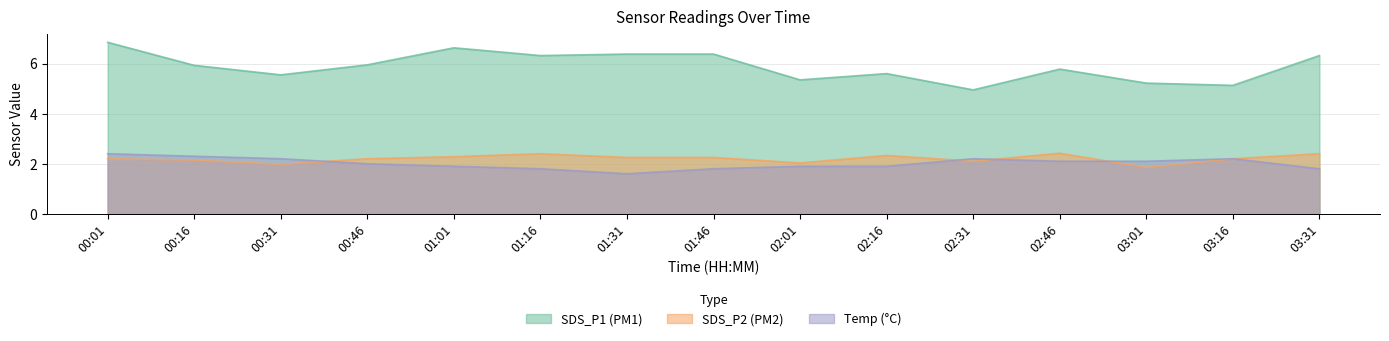

Reading right to left, transcribe all the data shown in this chart.

SDS_P1: 03:31=6.3	03:16=5.1	03:01=5.2	02:46=5.8	02:31=5.0	02:16=5.6	02:01=5.3	01:46=6.4	01:31=6.4	01:16=6.3	01:01=6.6	00:46=6.0	00:31=5.5	00:16=5.9	00:01=6.8
SDS_P2: 03:31=2.4	03:16=2.2	03:01=1.9	02:46=2.4	02:31=2.1	02:16=2.3	02:01=2.0	01:46=2.2	01:31=2.2	01:16=2.4	01:01=2.3	00:46=2.2	00:31=2.0	00:16=2.1	00:01=2.2
Temp: 03:31=1.8	03:16=2.2	03:01=2.1	02:46=2.1	02:31=2.2	02:16=1.9	02:01=1.9	01:46=1.8	01:31=1.6	01:16=1.8	01:01=1.9	00:46=2.0	00:31=2.2	00:16=2.3	00:01=2.4